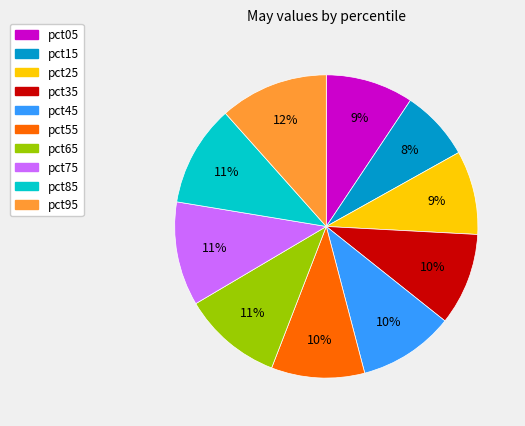

What is the smallest slice in the pie chart?

pct15